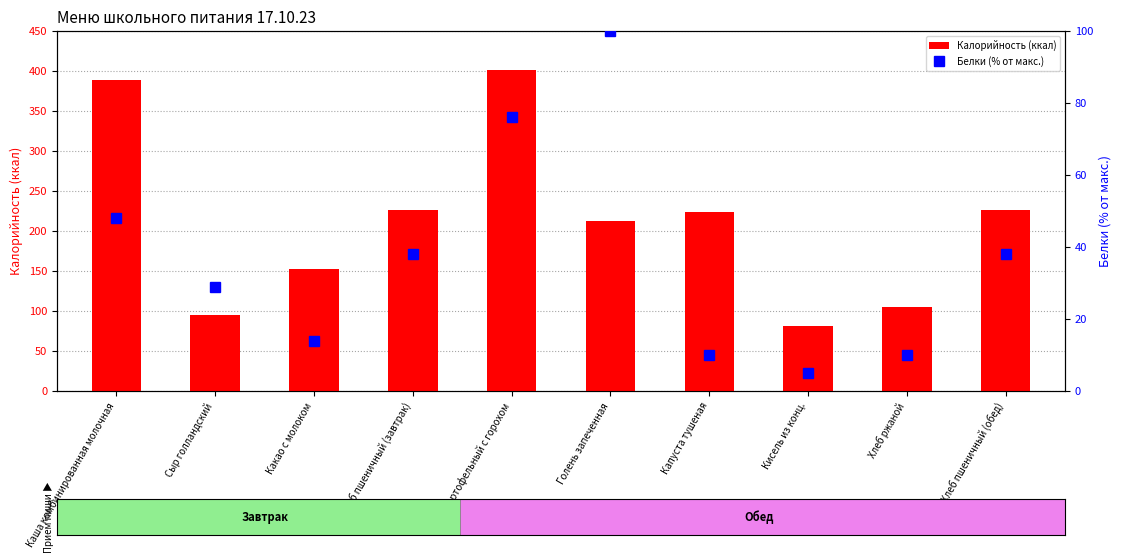

How many data points in Калорийность (ккал) are above 224?

4